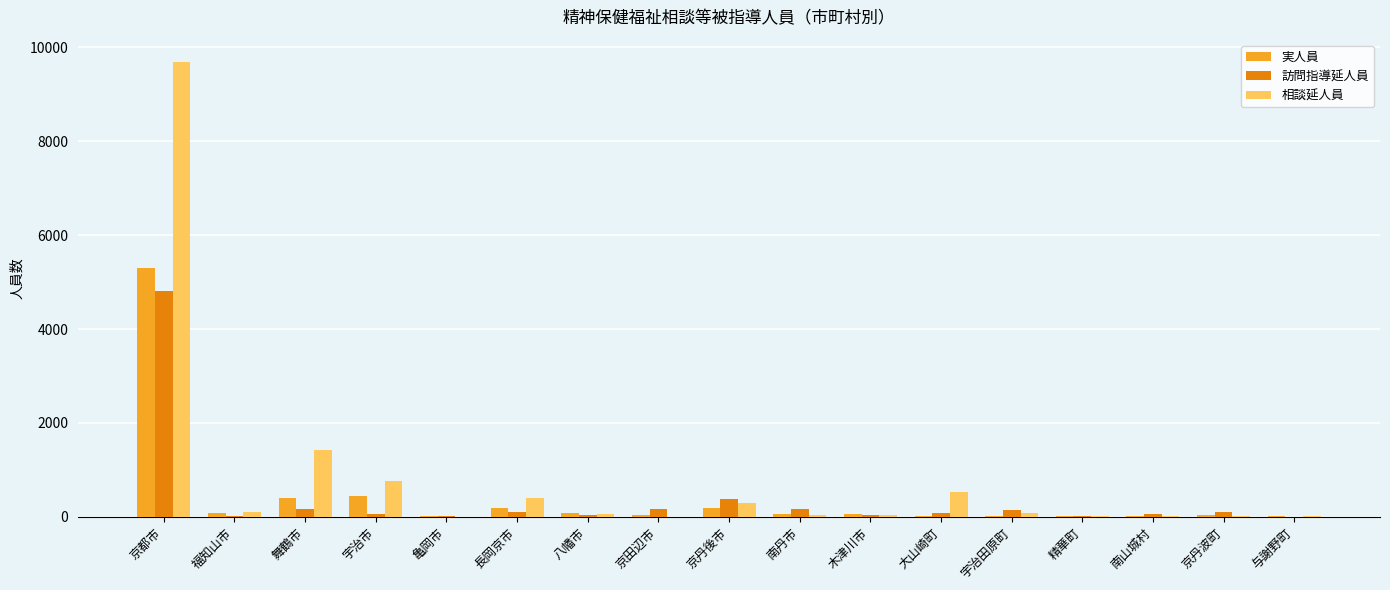

At which category is the sum across all series the highest?

京都市